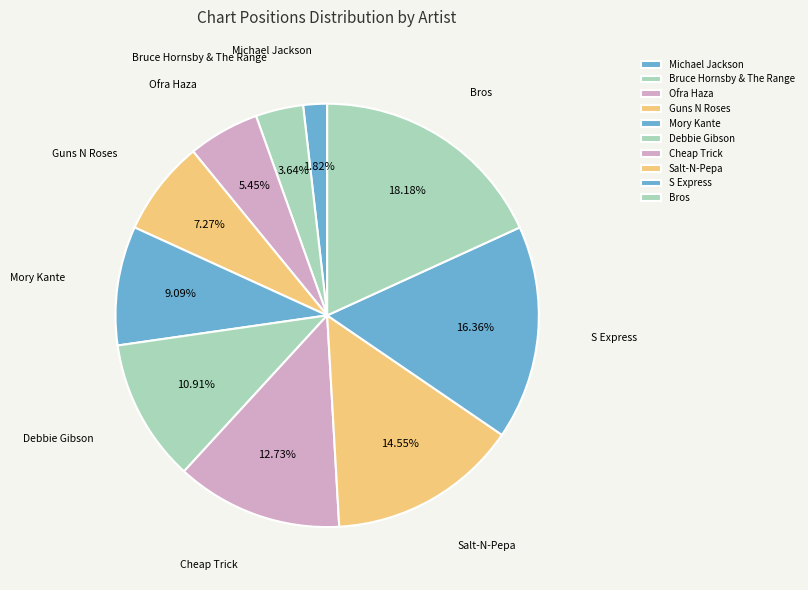

True or false: Mory Kante accounts for 9% of the total.

True